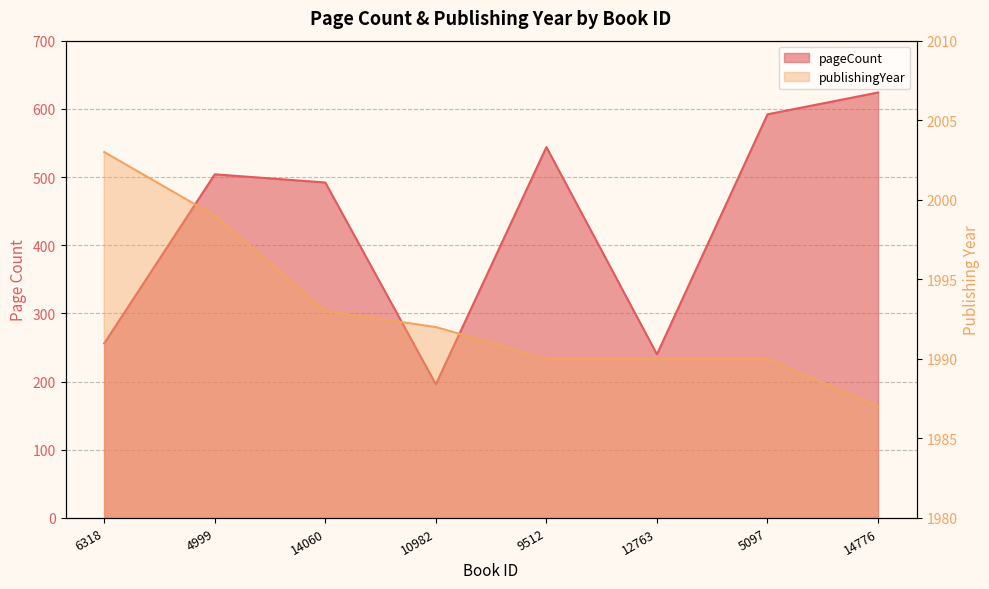

At which category does the chart reach its minimum across all series?

10982